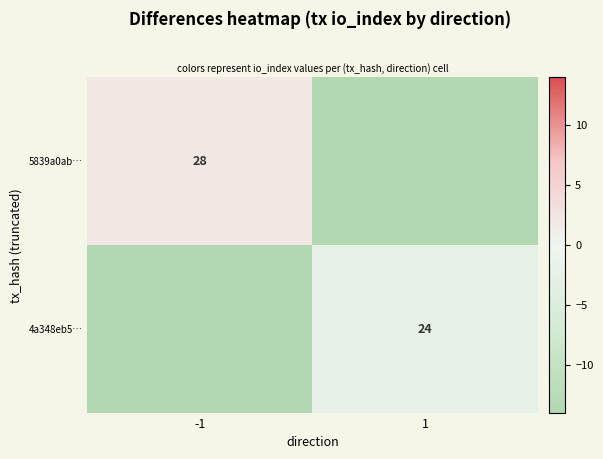

Is it true that 5839a0ab… equals 28 at -1?

True